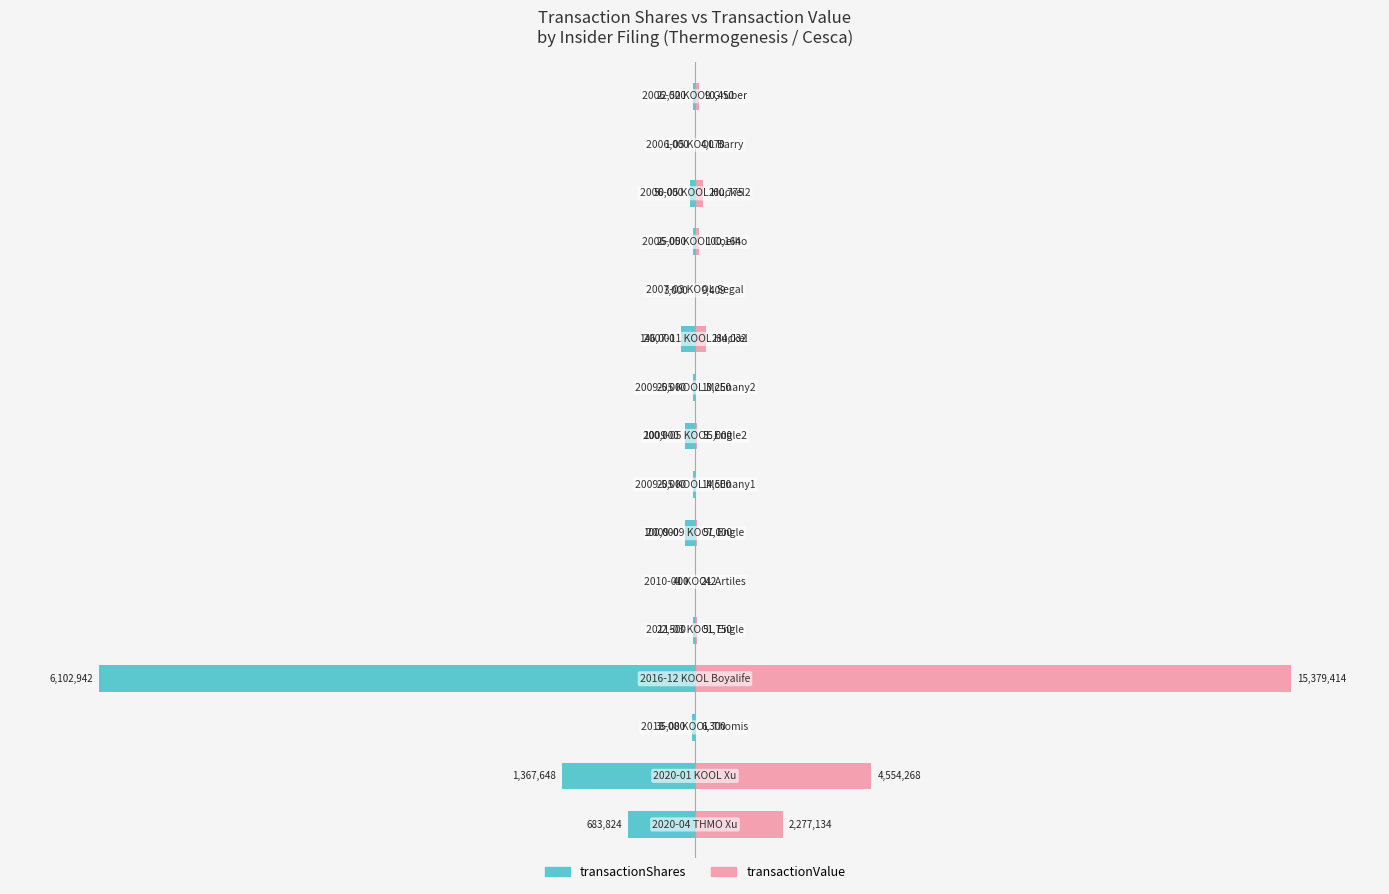

How many data points does each series have?

16